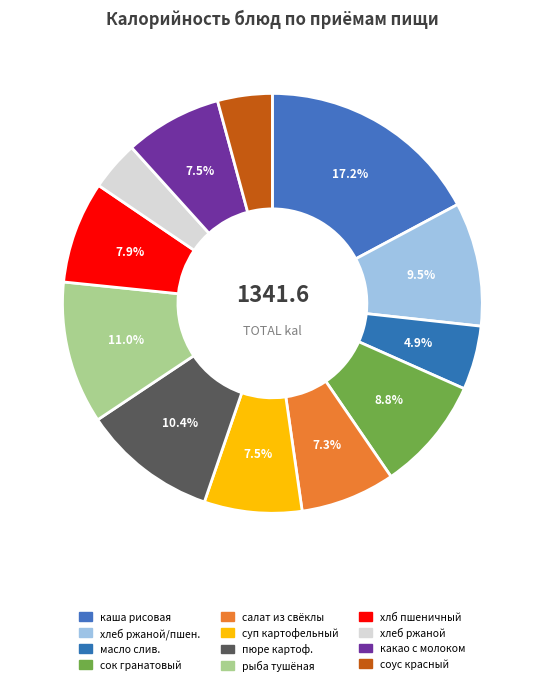

Which category has the smallest portion of the pie?

хлеб ржаной